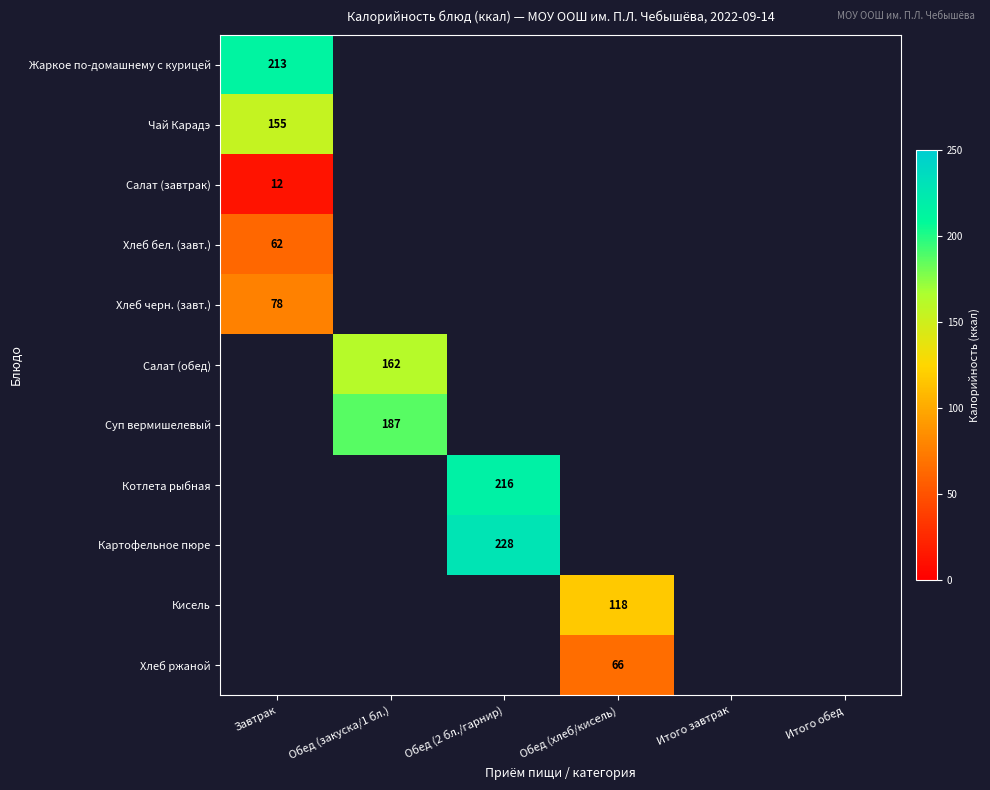

The value of Картофельное пюре at Обед (2 бл./гарнир) is 62. True or false?

False